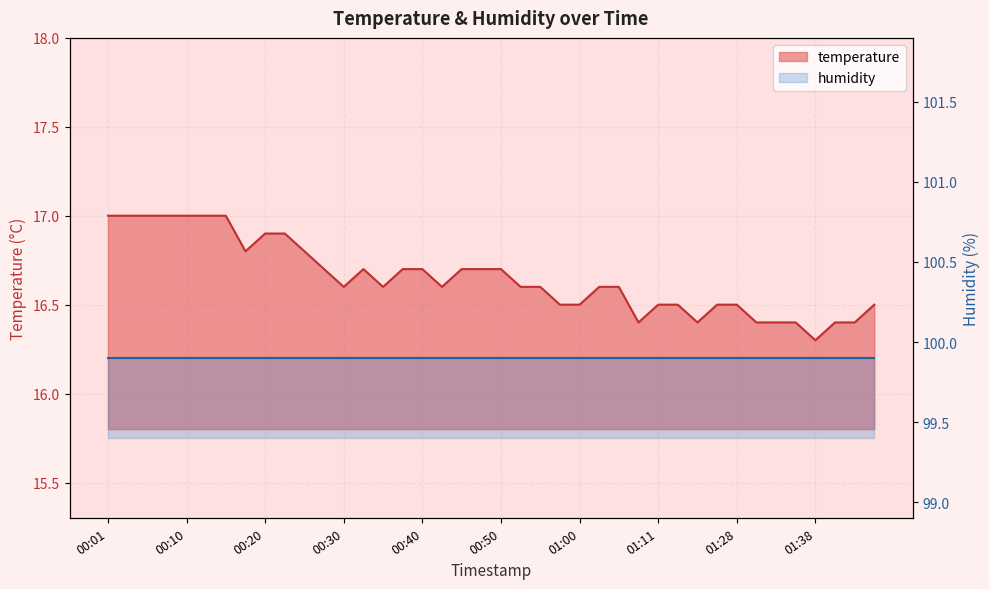

How many categories are shown in the chart?

40